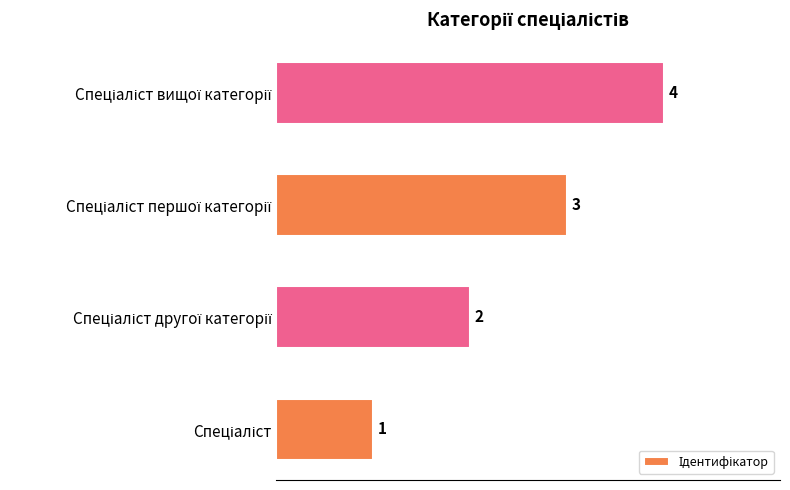

How many values are between 2 and 4?

3